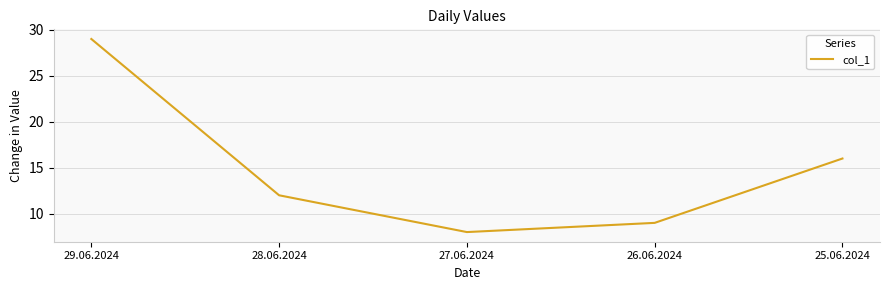

How many categories are shown in the chart?

5